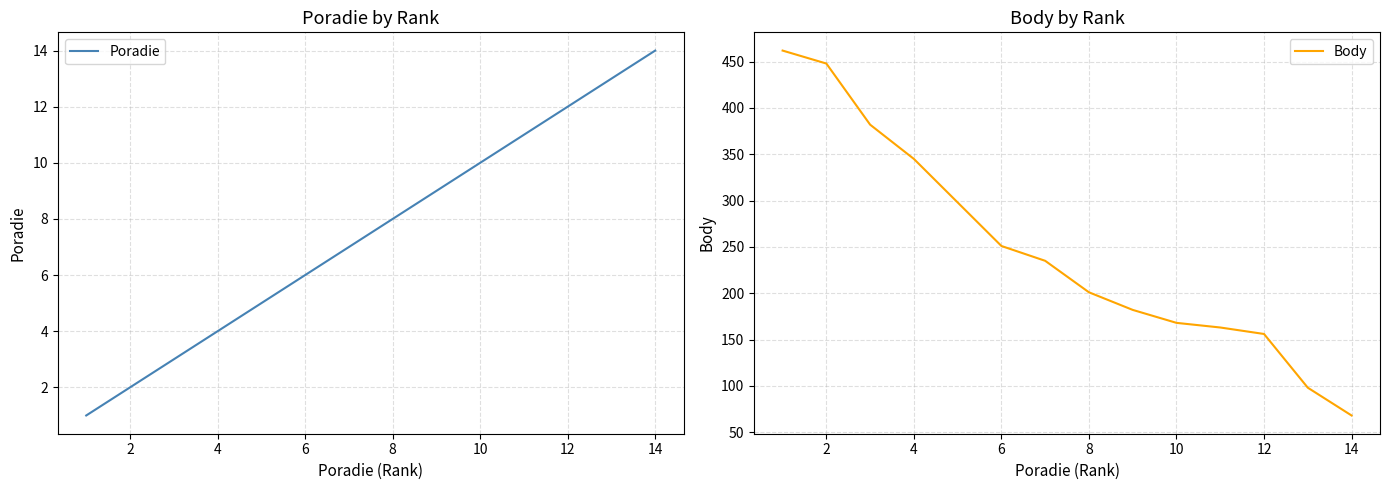

Which series has the largest range (max minus min)?

Body